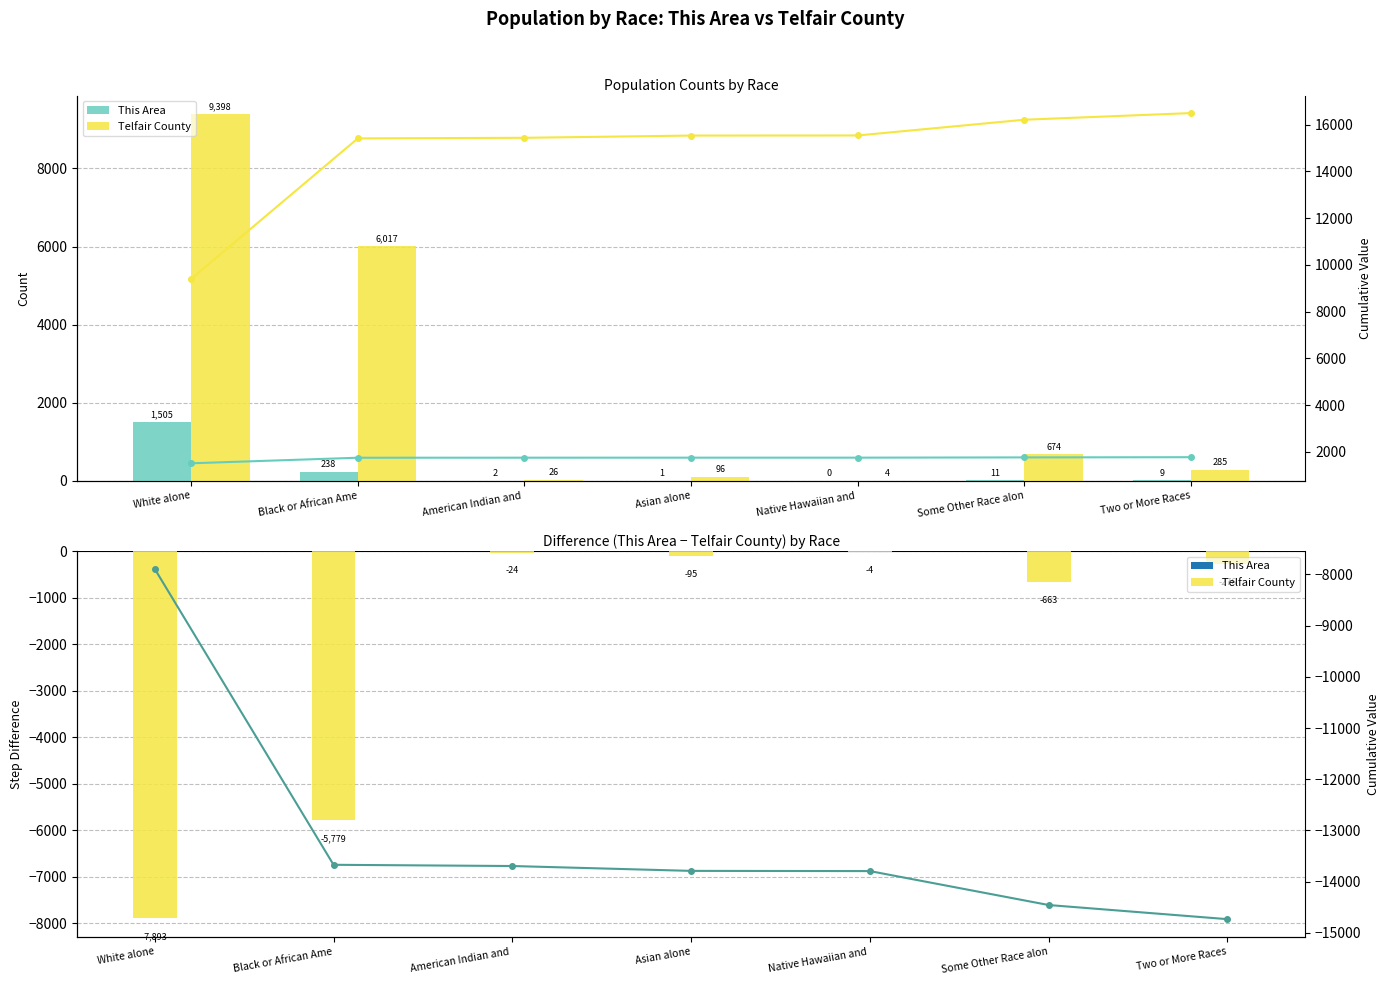

What is the difference between the second highest and minimum values in the Telfair County series?

7869